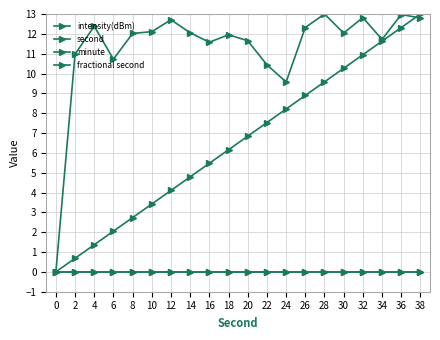

Rank the categories by minute value from highest to lowest.

0, 2, 4, 6, 8, 10, 12, 14, 16, 18, 20, 22, 24, 26, 28, 30, 32, 34, 36, 38